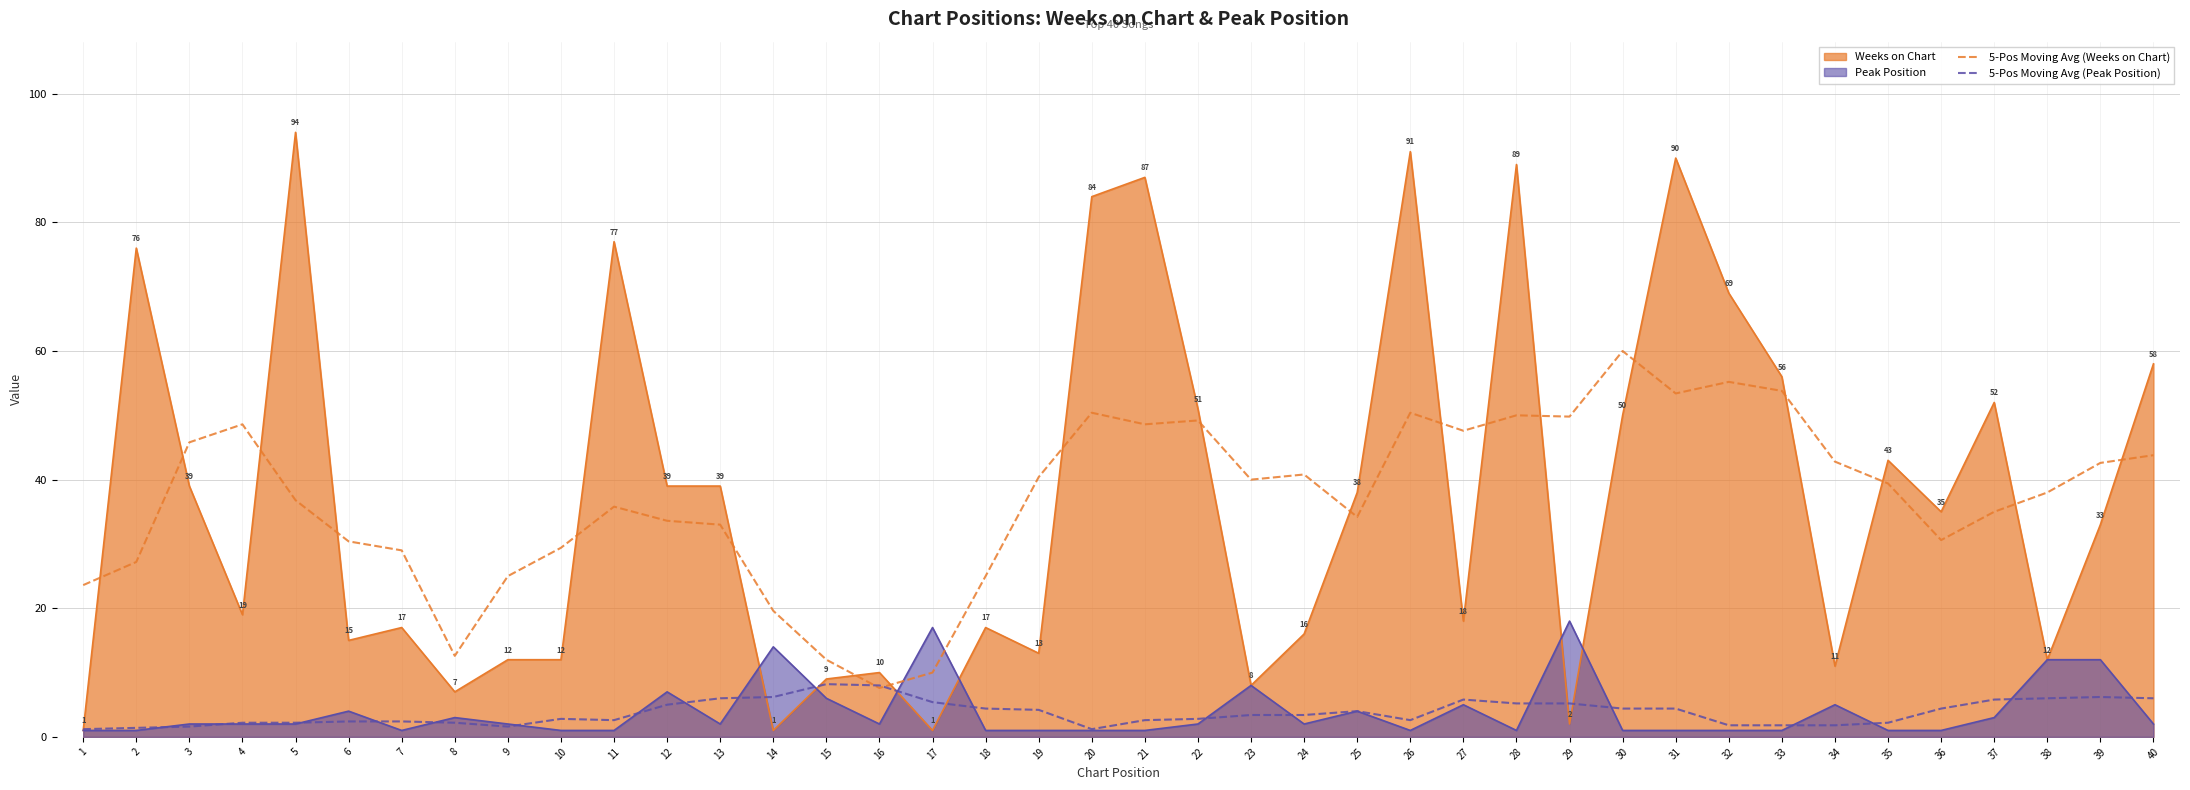

Between 2 and 37, which series saw the biggest shift?

Weeks on Chart